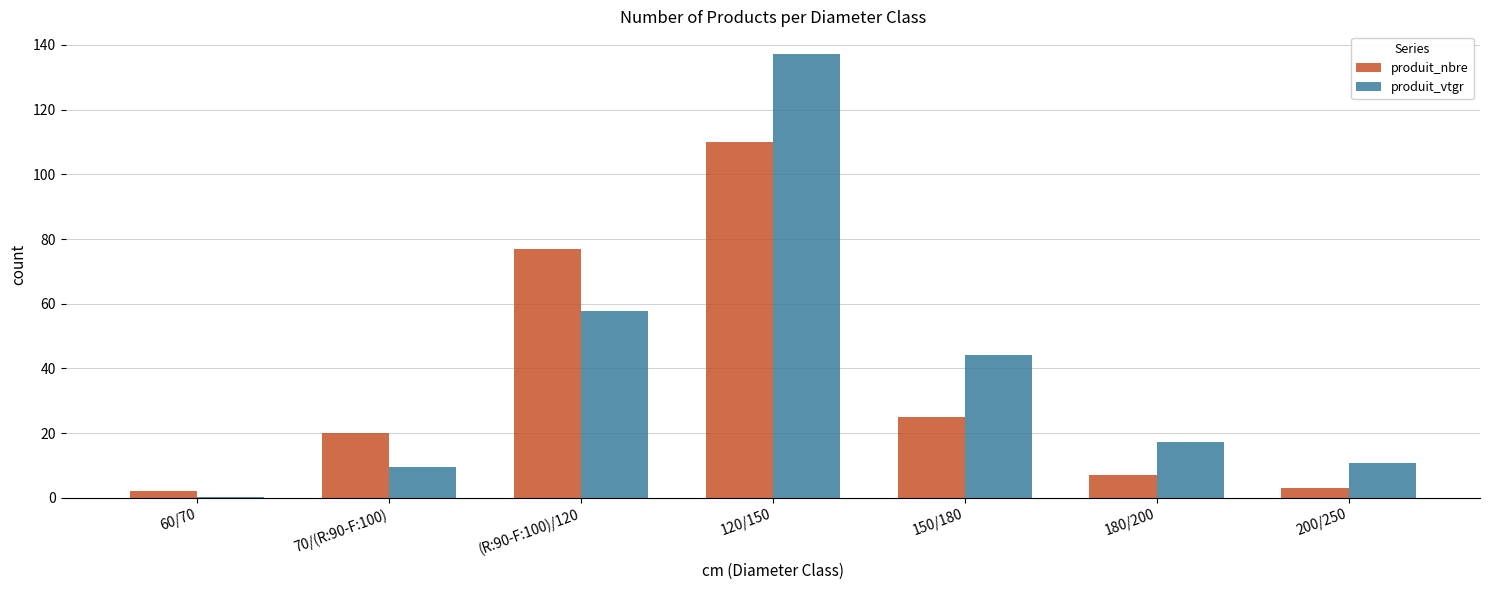

What is the difference between the produit_nbre values at 120/150 and 60/70?

108.0